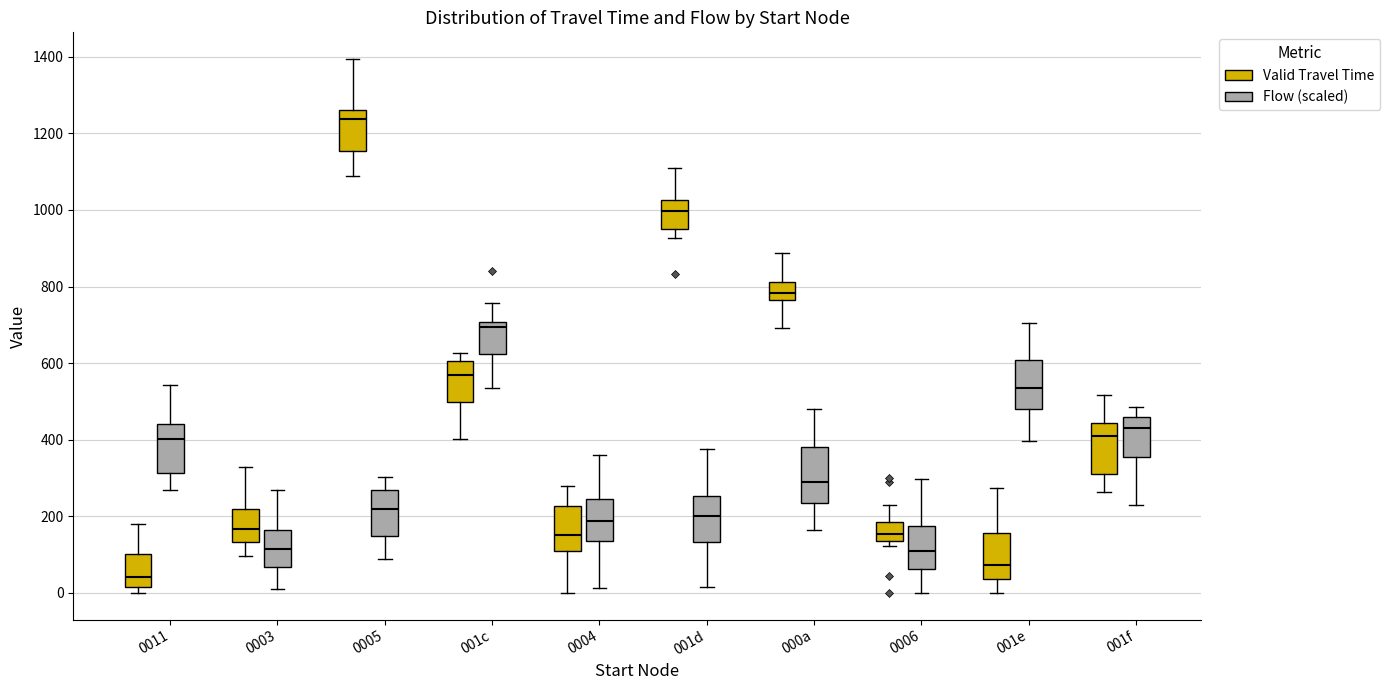

Which box has the highest median line?

0005 (Valid Travel Time)